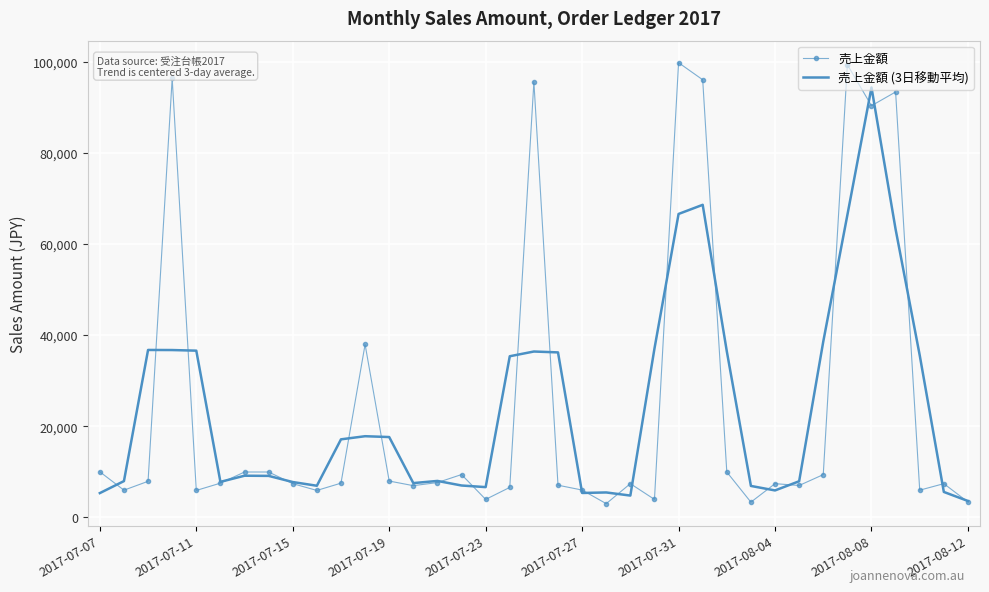

Which series has the largest range (max minus min)?

売上金額